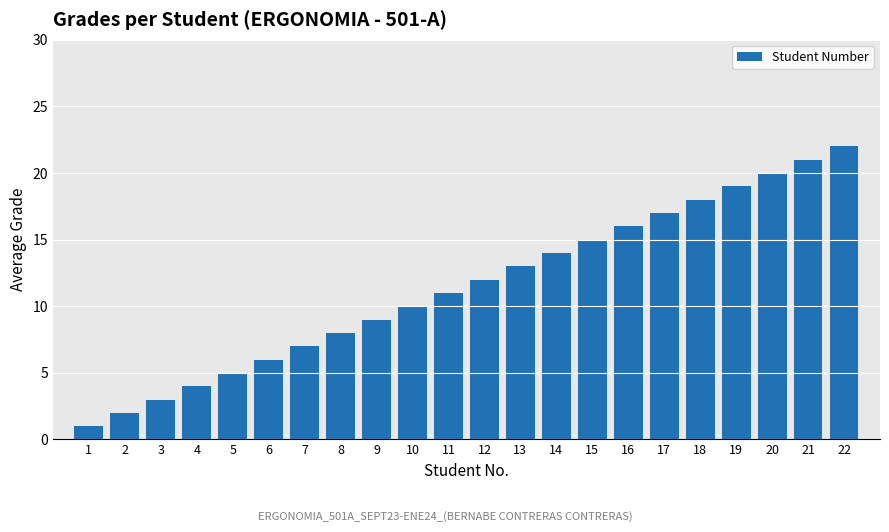

At which category does the chart reach its minimum across all series?

1